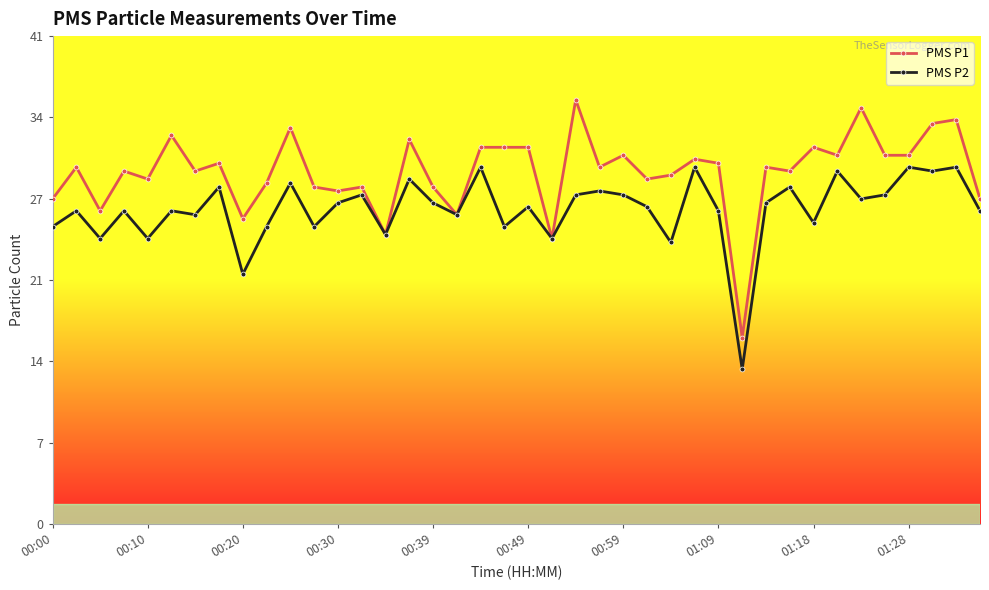

What is the maximum value shown in the chart?

35.7